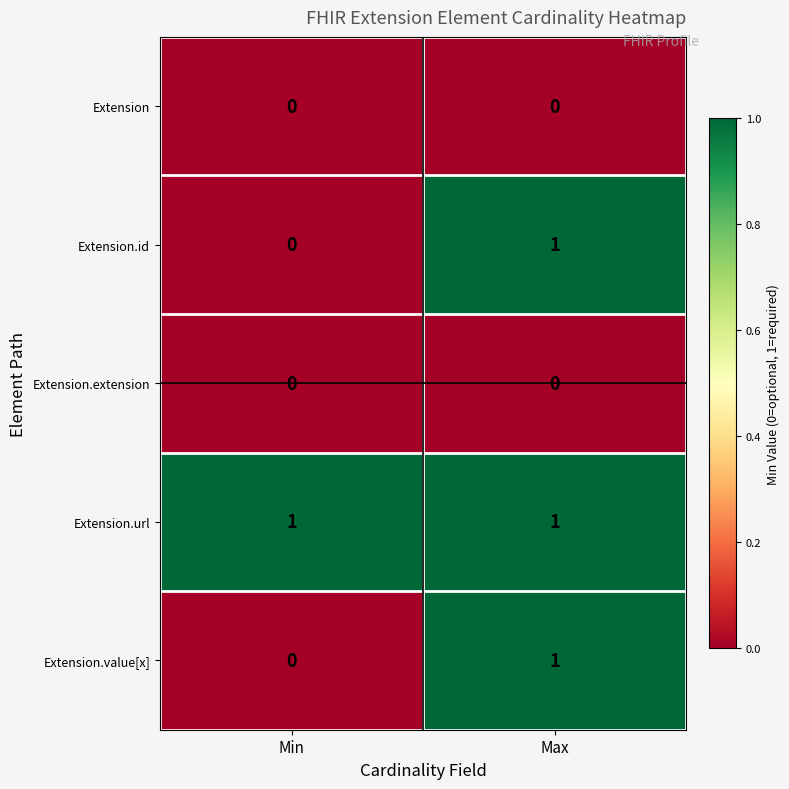

Where is Extension.id nearest to the value 0?

Min